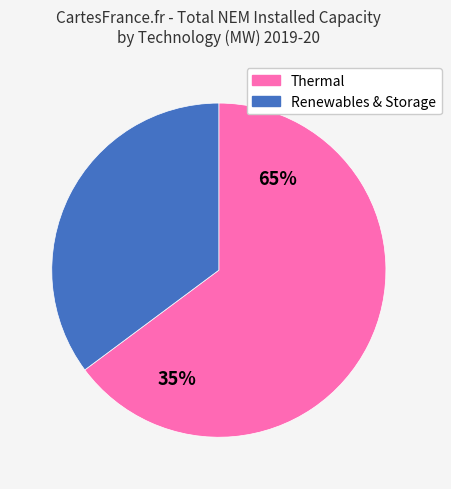

The Hydro slice represents 7% of the pie. True or false?

False